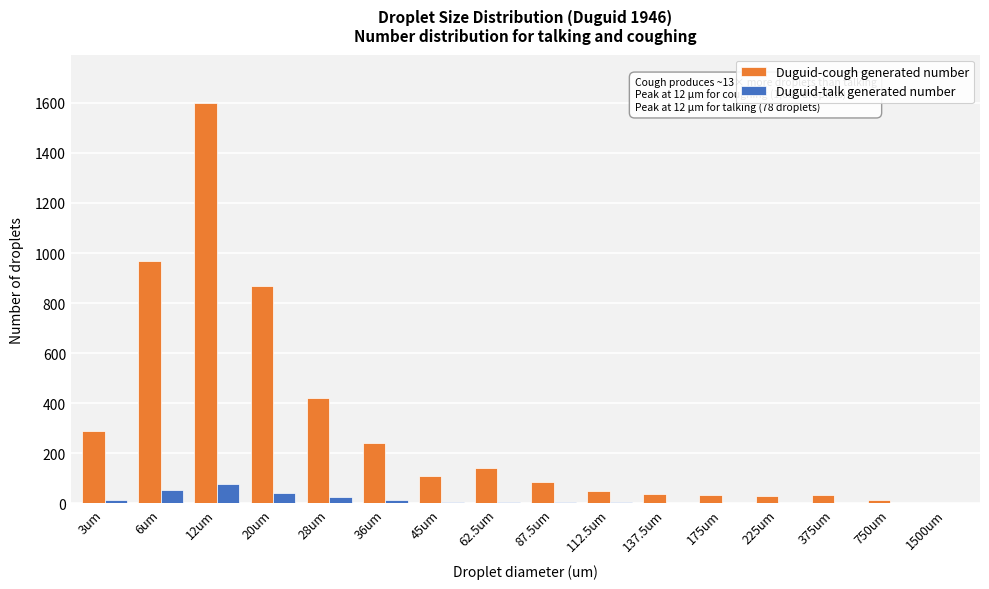

What is the highest value of the Duguid-cough generated number series?

1600